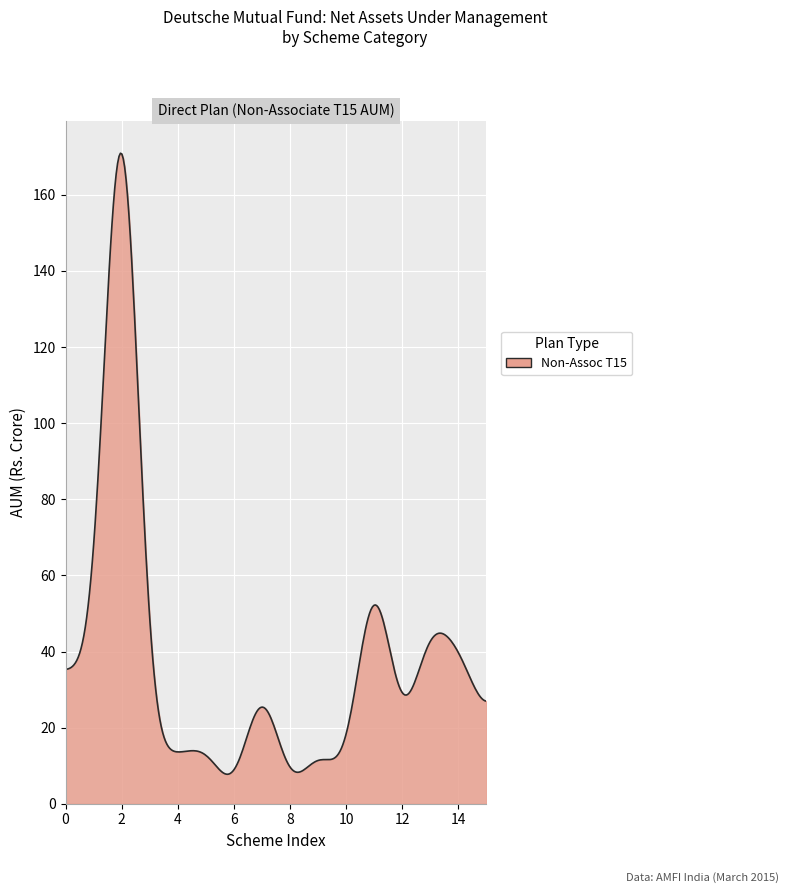

How many series are shown in this chart?

1